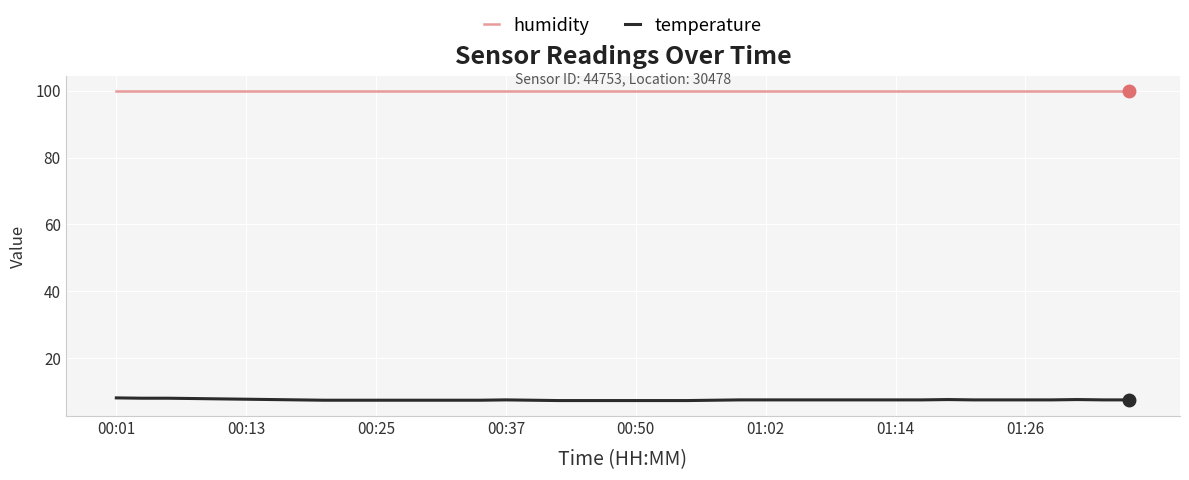

List the series in order of their peak value, highest first.

humidity, temperature